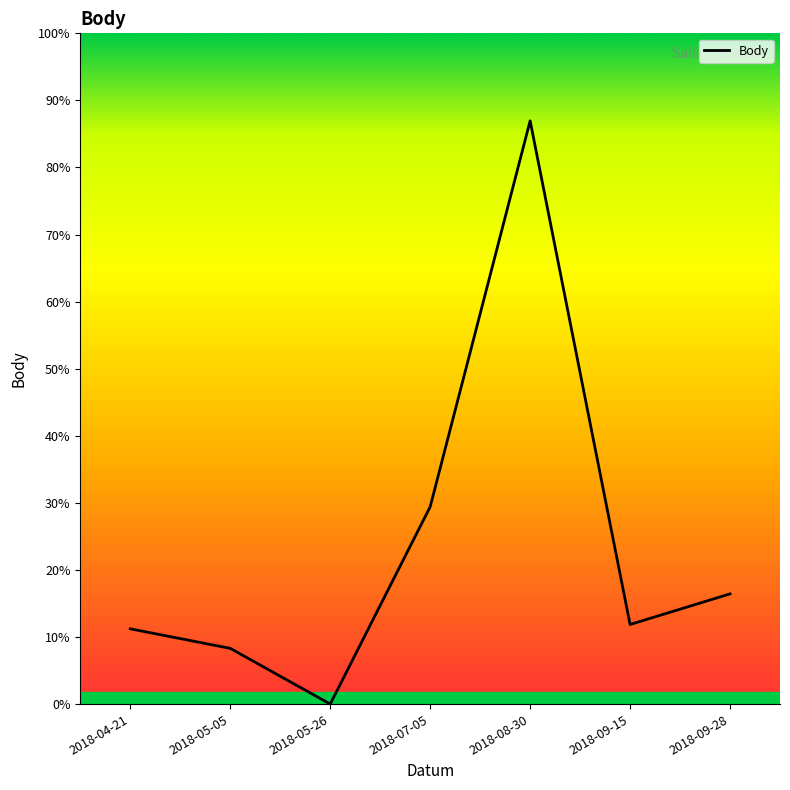

Does the chart have visible grid lines?

No